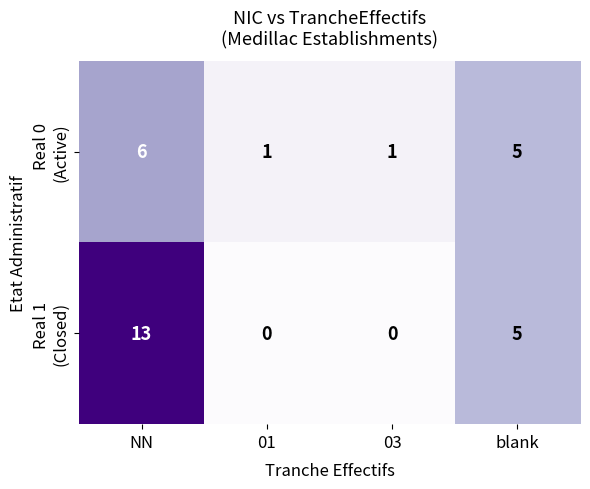

What is the spread (max minus min) of values at 03?

1